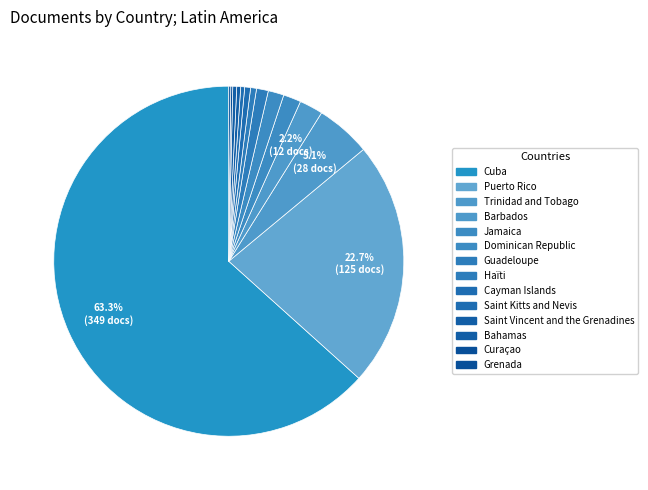

Is there a majority slice in this chart?

Yes